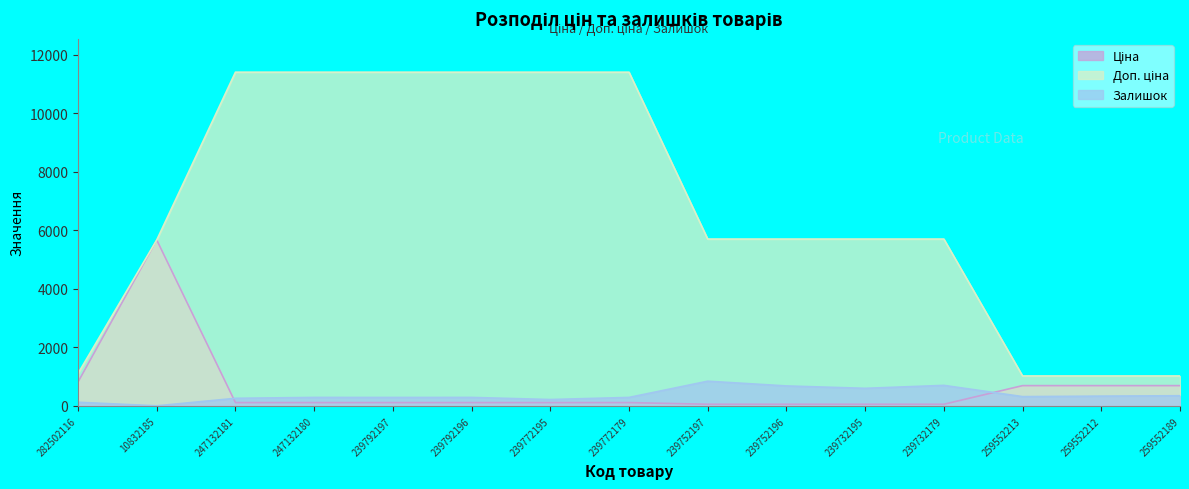

Which series has the widest spread of values?

Доп. ціна